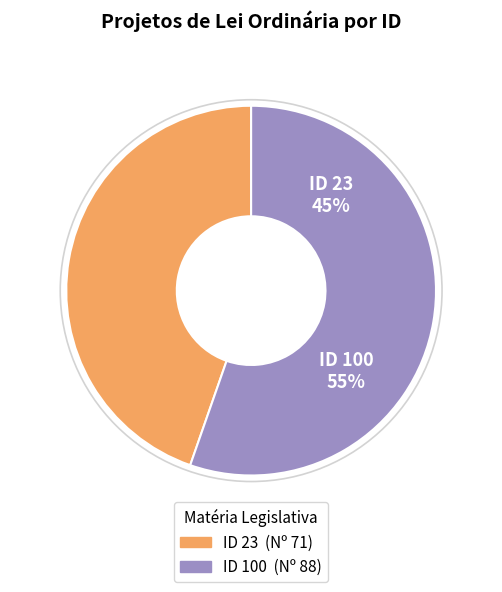

True or false: 100 accounts for 68% of the total.

False